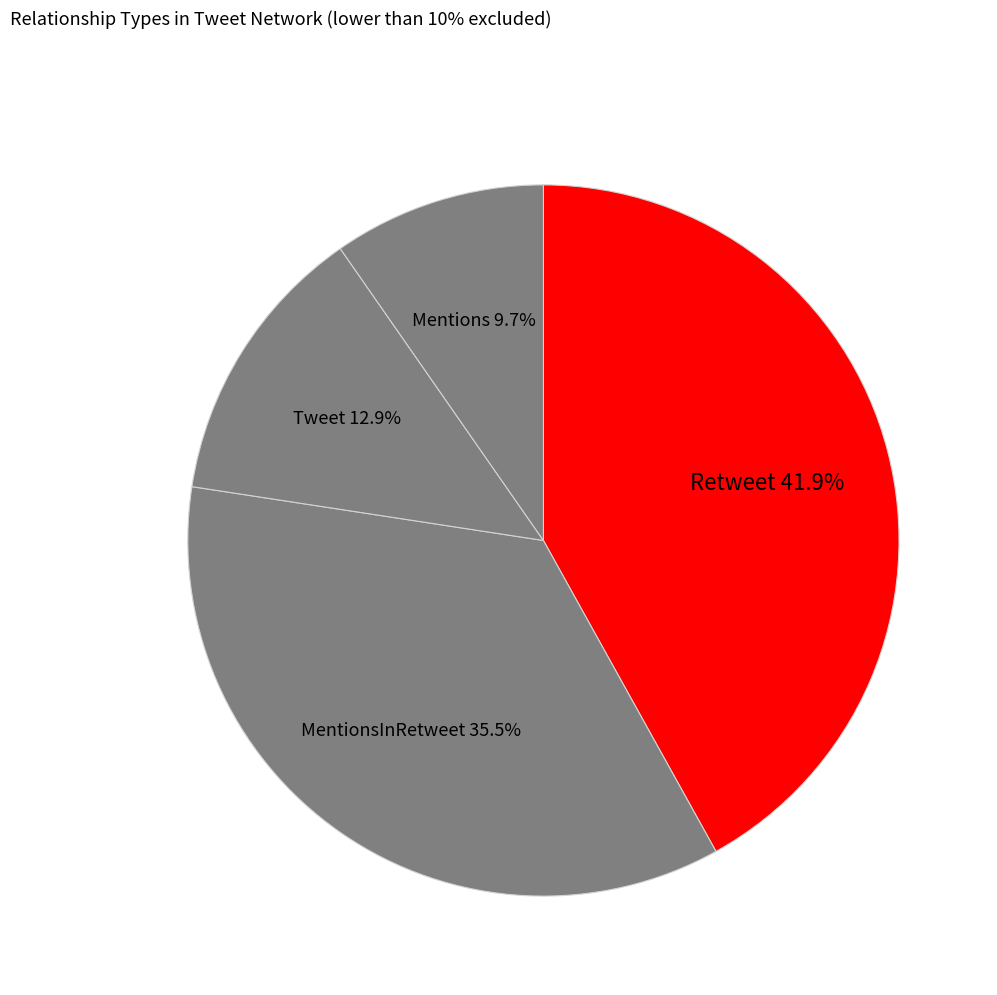

To the nearest percent, what portion does Retweet represent?

42%